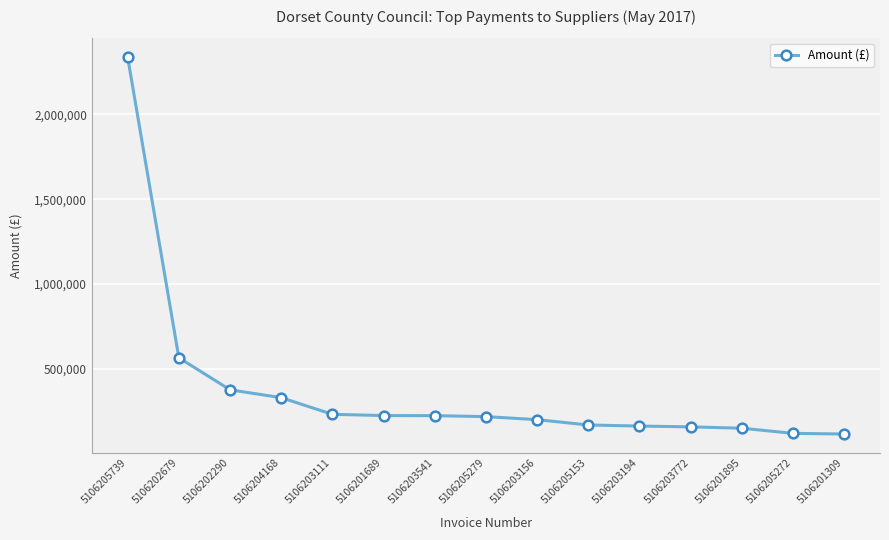

Read the value at 5106201309.

115319.7